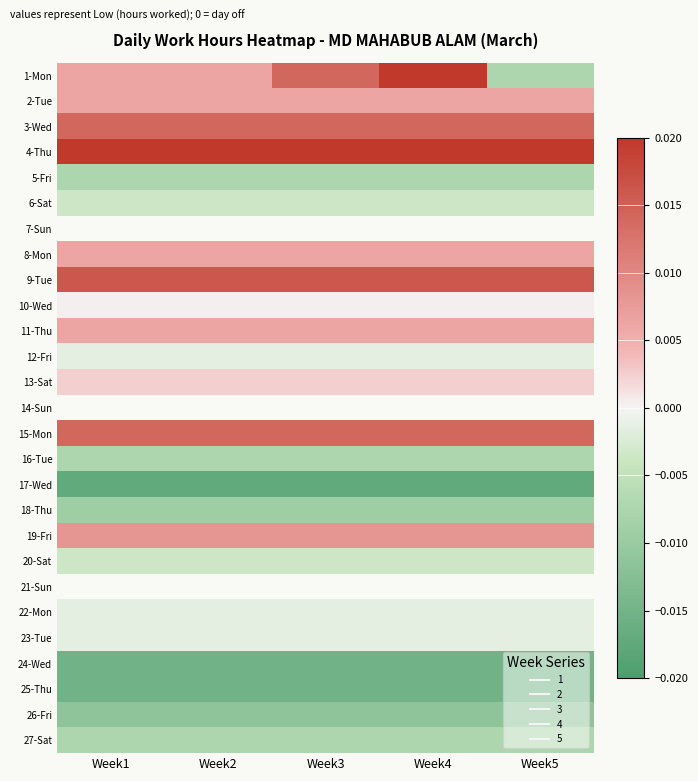

Which has a higher value, Week2 or Week4?

Week4